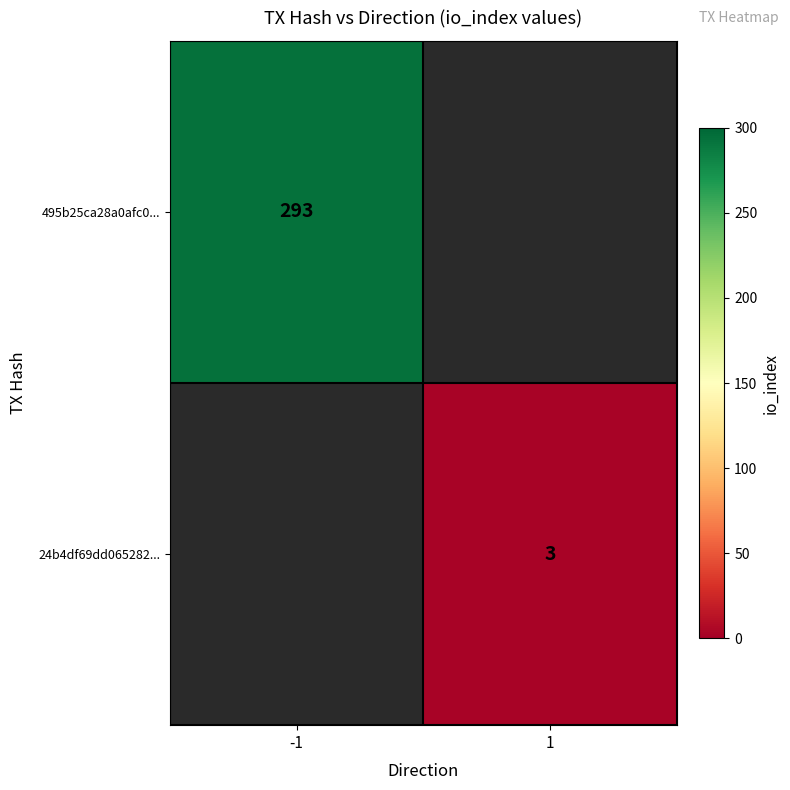

Is the value of 495b25ca28a0afc0... at -1 greater than the value of 24b4df69dd065282... at 1?

Yes